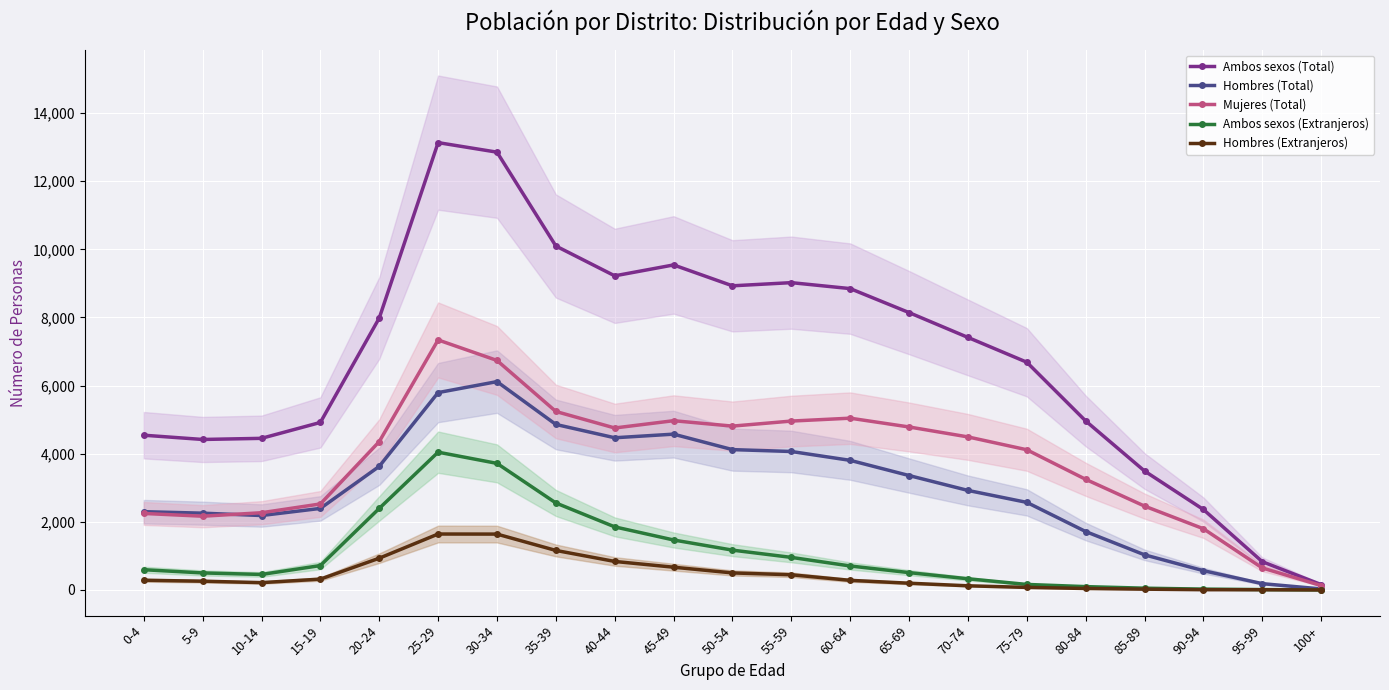

List the series in order of their peak value, lowest first.

Hombres (Extranjeros), Ambos sexos (Extranjeros), Hombres (Total), Mujeres (Total), Ambos sexos (Total)